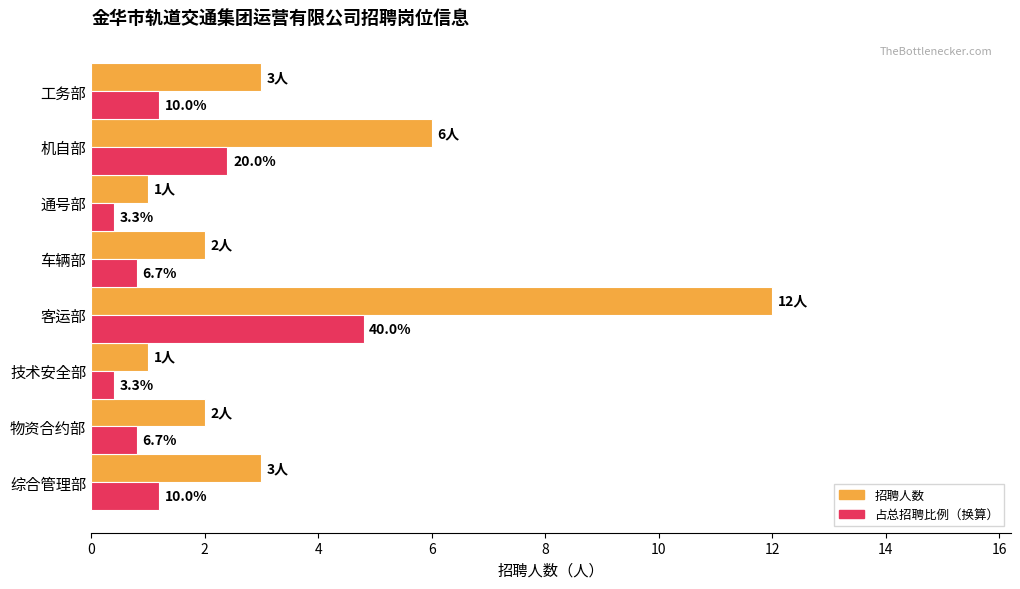

How many bars are there in each group?

2